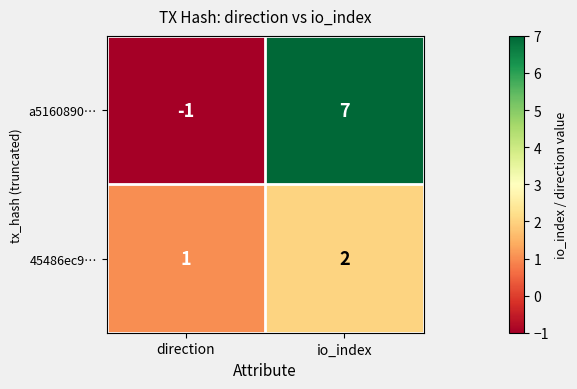

List the labels in order of a5160890… value, largest first.

io_index, direction